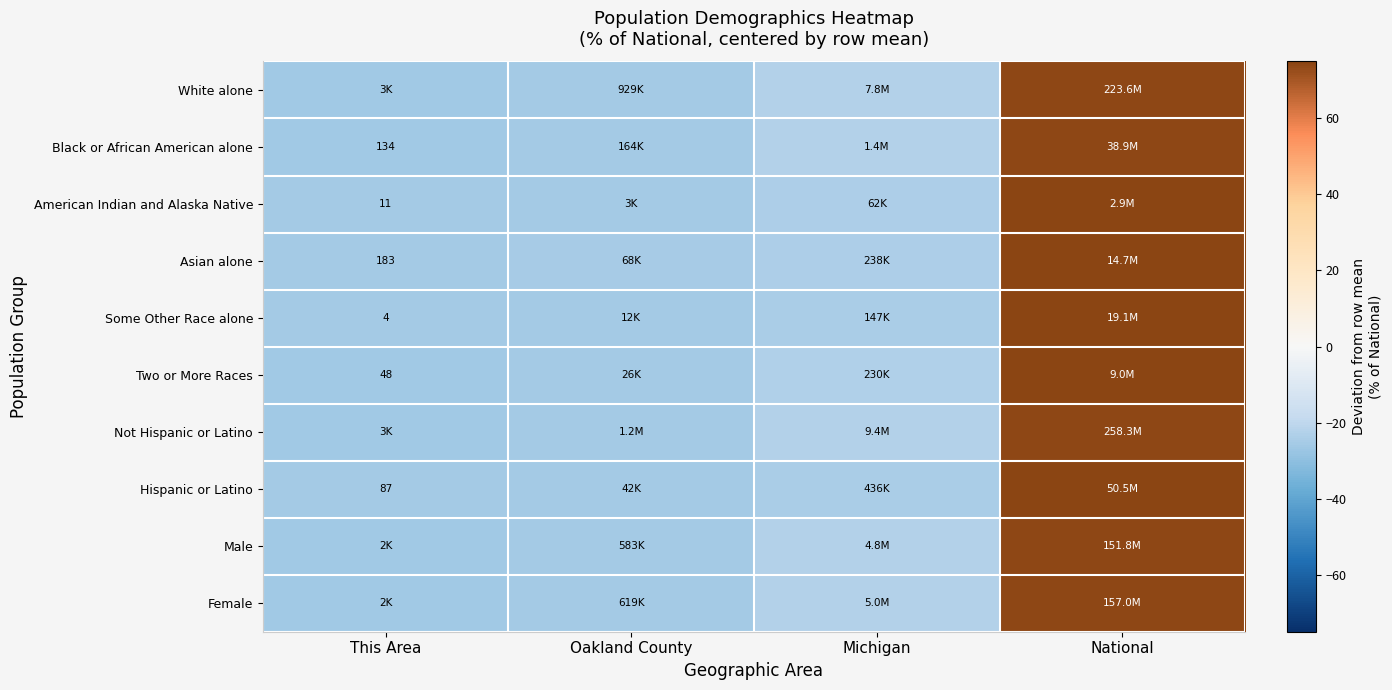

What is the lowest value of the White alone series?

-26.0